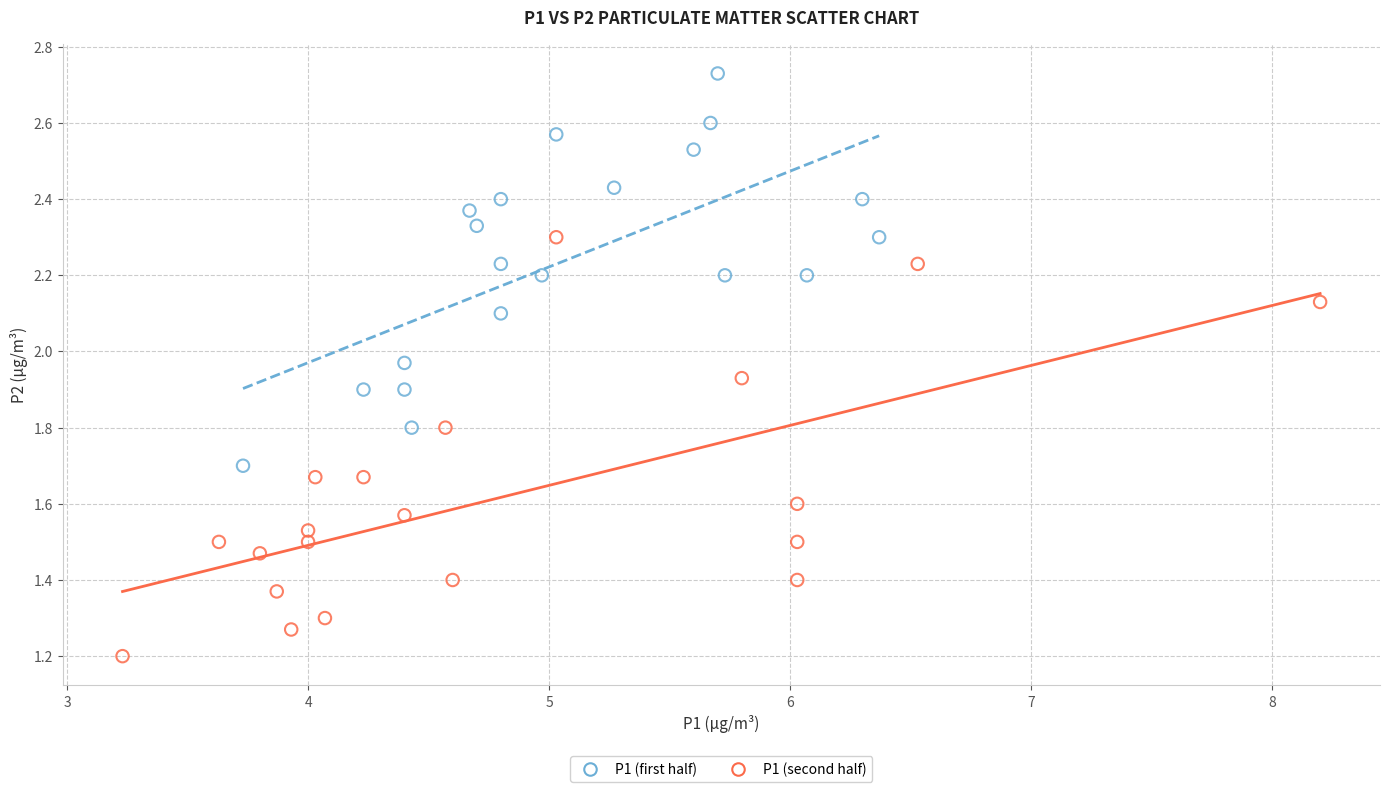

Which series contains the lowest Y value?

P1 (second half)